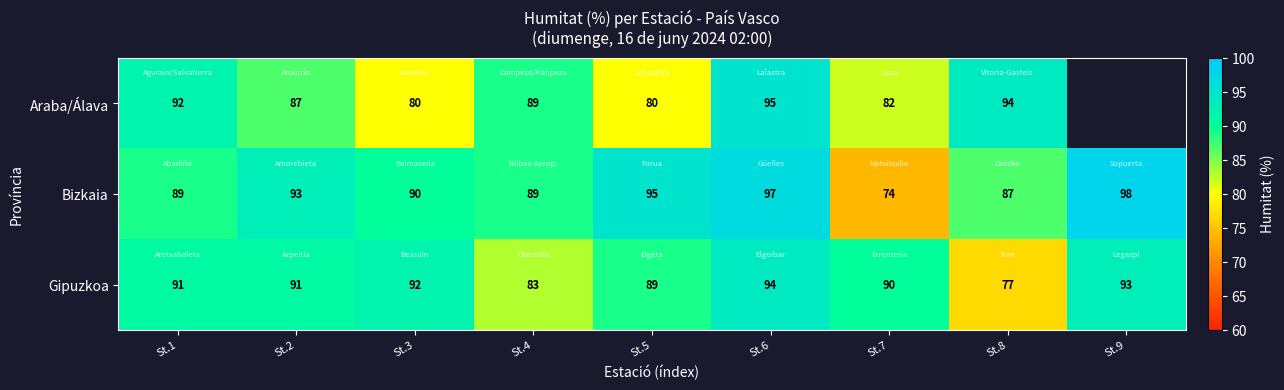

At which label is Bizkaia closest to 86?

St.8